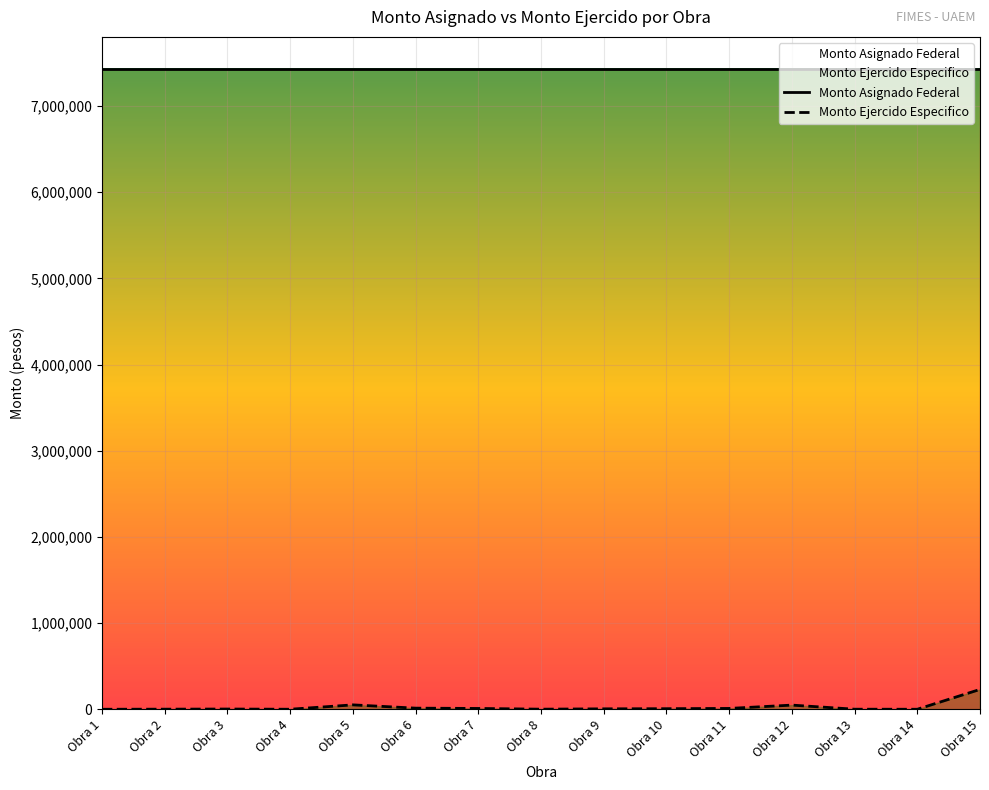

Which category has the highest value across all series?

Obra 15